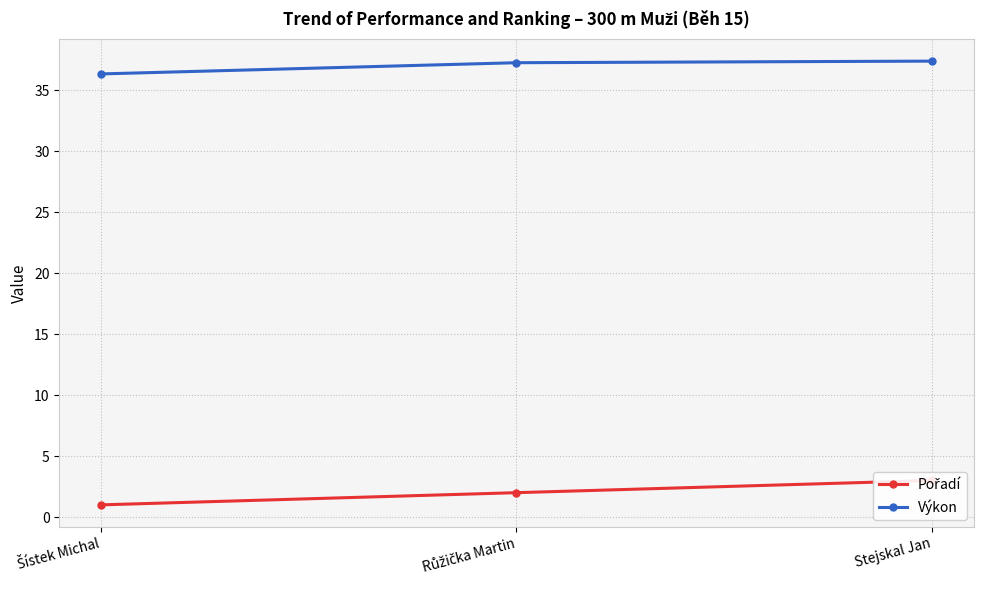

What is the label of the 1st point from the left?

Šístek Michal